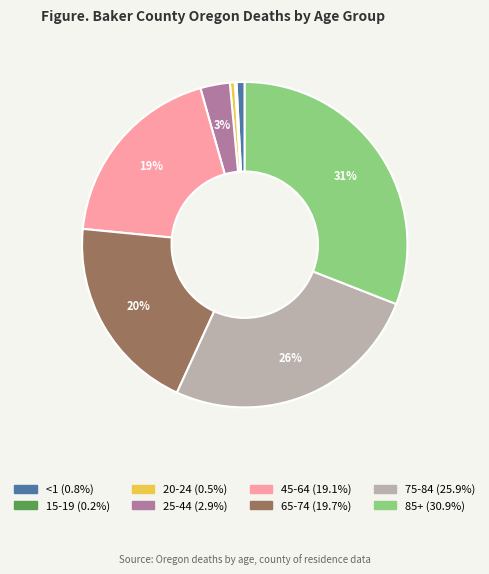

Is there any slice that represents more than half of the pie?

No